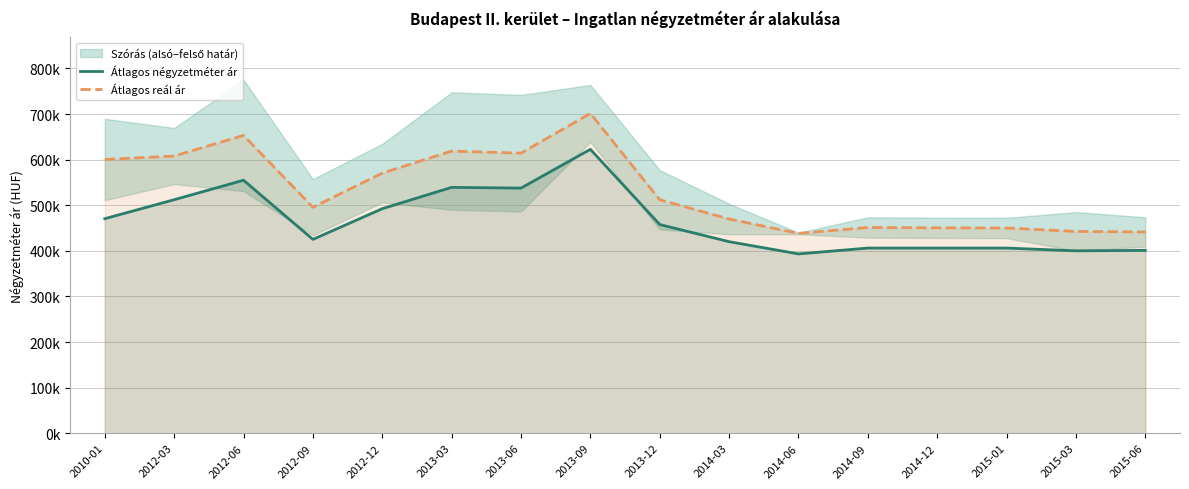

Where is Átlagos négyzetméter ár nearest to the value 507879?

2012-03